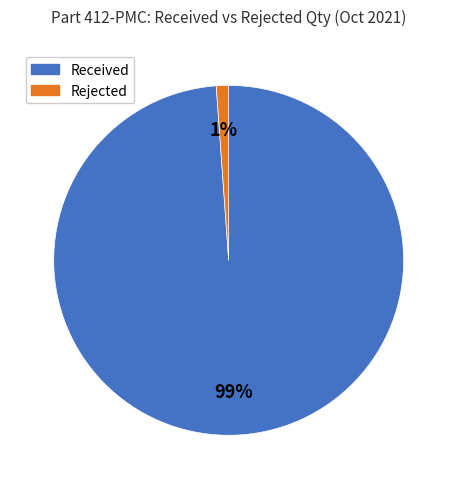

Is there any slice that represents more than half of the pie?

Yes